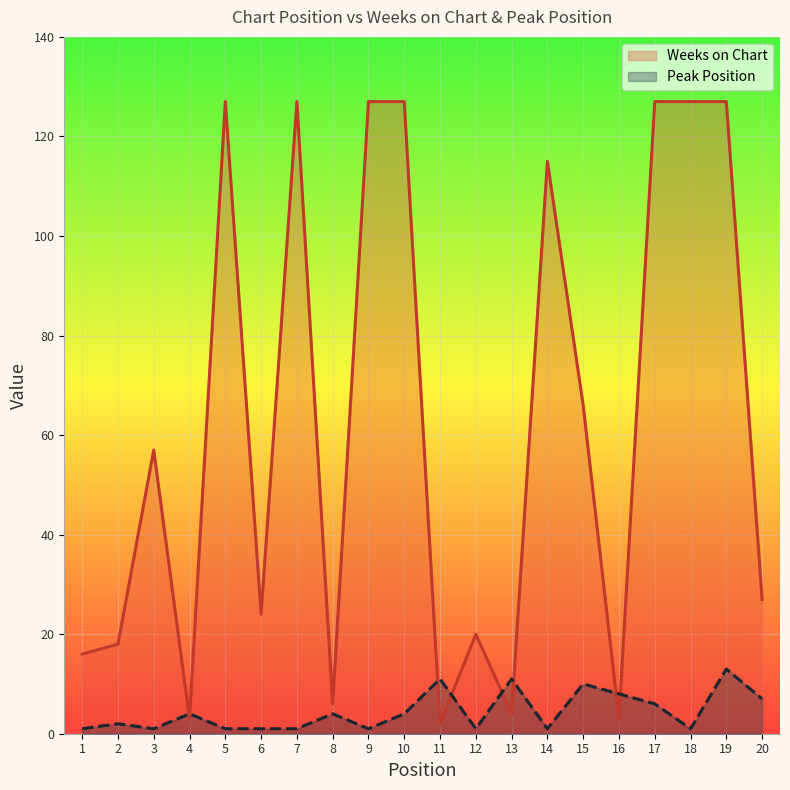

Count the number of data series in this chart.

2